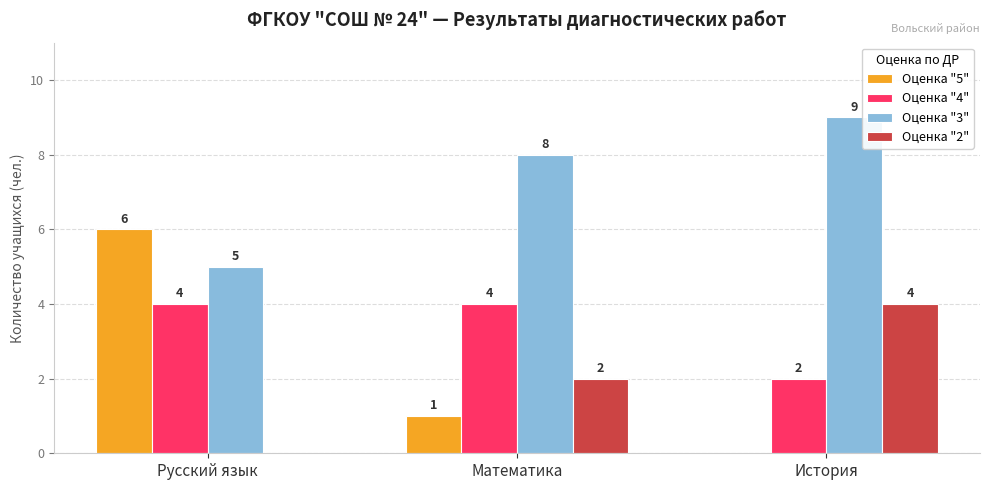

What is the average value of the Оценка "4" series?

3